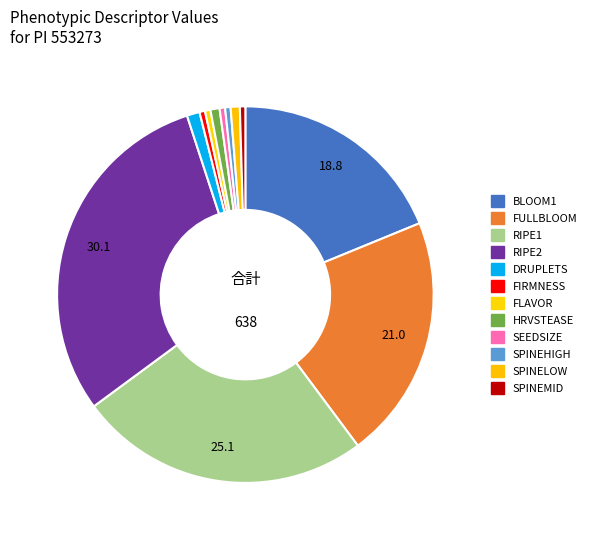

Which category has the biggest portion of the pie?

RIPE2